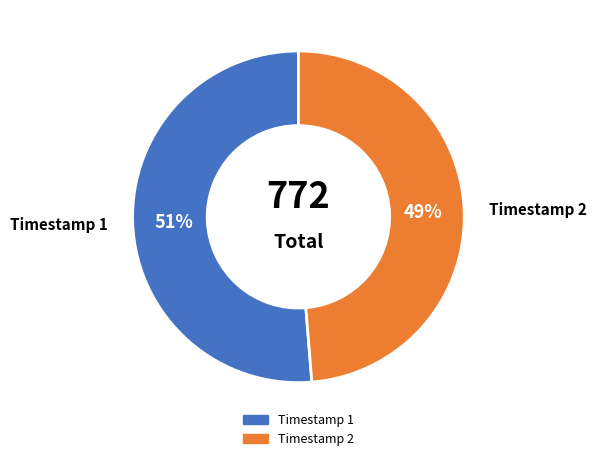

Is there any slice that represents more than half of the pie?

Yes